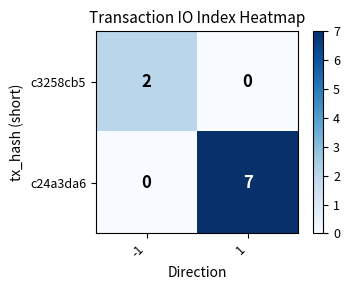

What is the spread (max minus min) of values at -1?

2